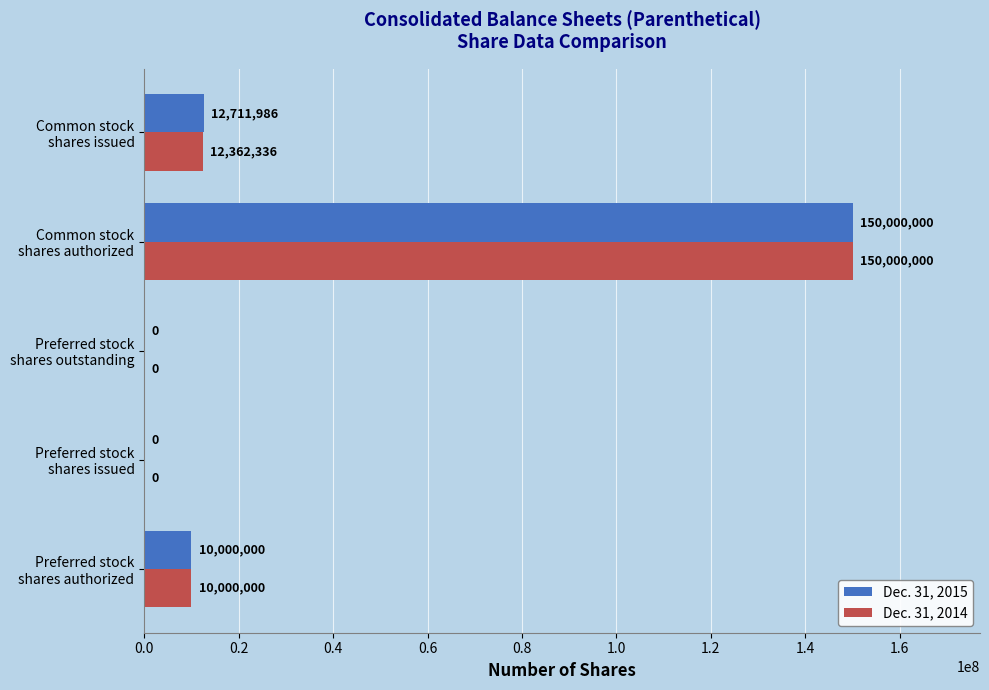

Which series has the largest total across all categories?

Dec. 31, 2015